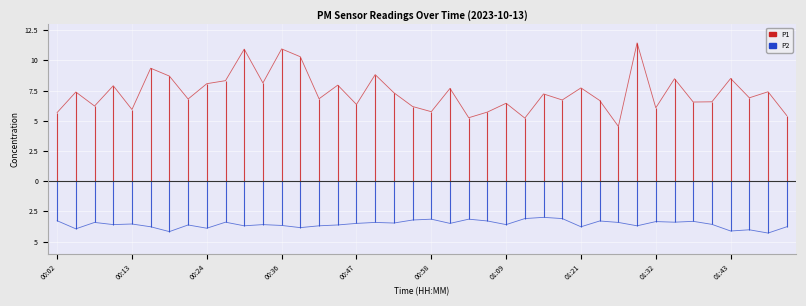

What is the average value of the P1 series?

7.4